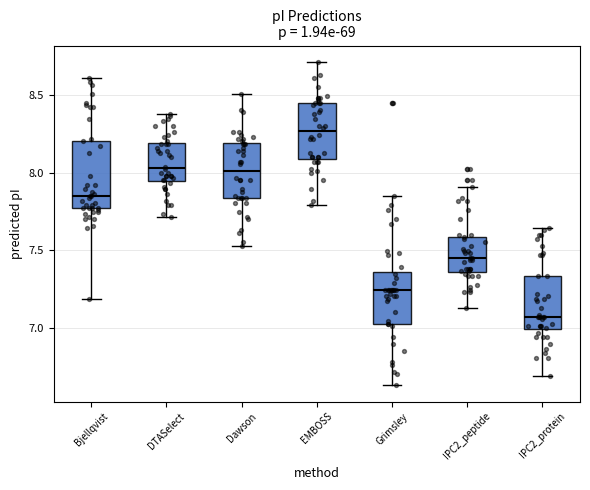

Reading left to right, transcribe this box plot: for each box, give where its median line is, the range the box spans, and where its two whiskers end, as read against the y-axis. The values are not printed on the chart, so give them approximately, as read against the axis.

Bjellqvist: median 7.85, box 7.75 to 8.20, whiskers 7.20 to 8.60
DTASelect: median 8.05, box 7.95 to 8.20, whiskers 7.70 to 8.40
Dawson: median 8.00, box 7.85 to 8.20, whiskers 7.55 to 8.50
EMBOSS: median 8.25, box 8.10 to 8.45, whiskers 7.80 to 8.70
Grimsley: median 7.25, box 7.05 to 7.35, whiskers 6.65 to 7.85
IPC2_peptide: median 7.45, box 7.35 to 7.60, whiskers 7.15 to 7.90
IPC2_protein: median 7.05, box 7.00 to 7.35, whiskers 6.70 to 7.65